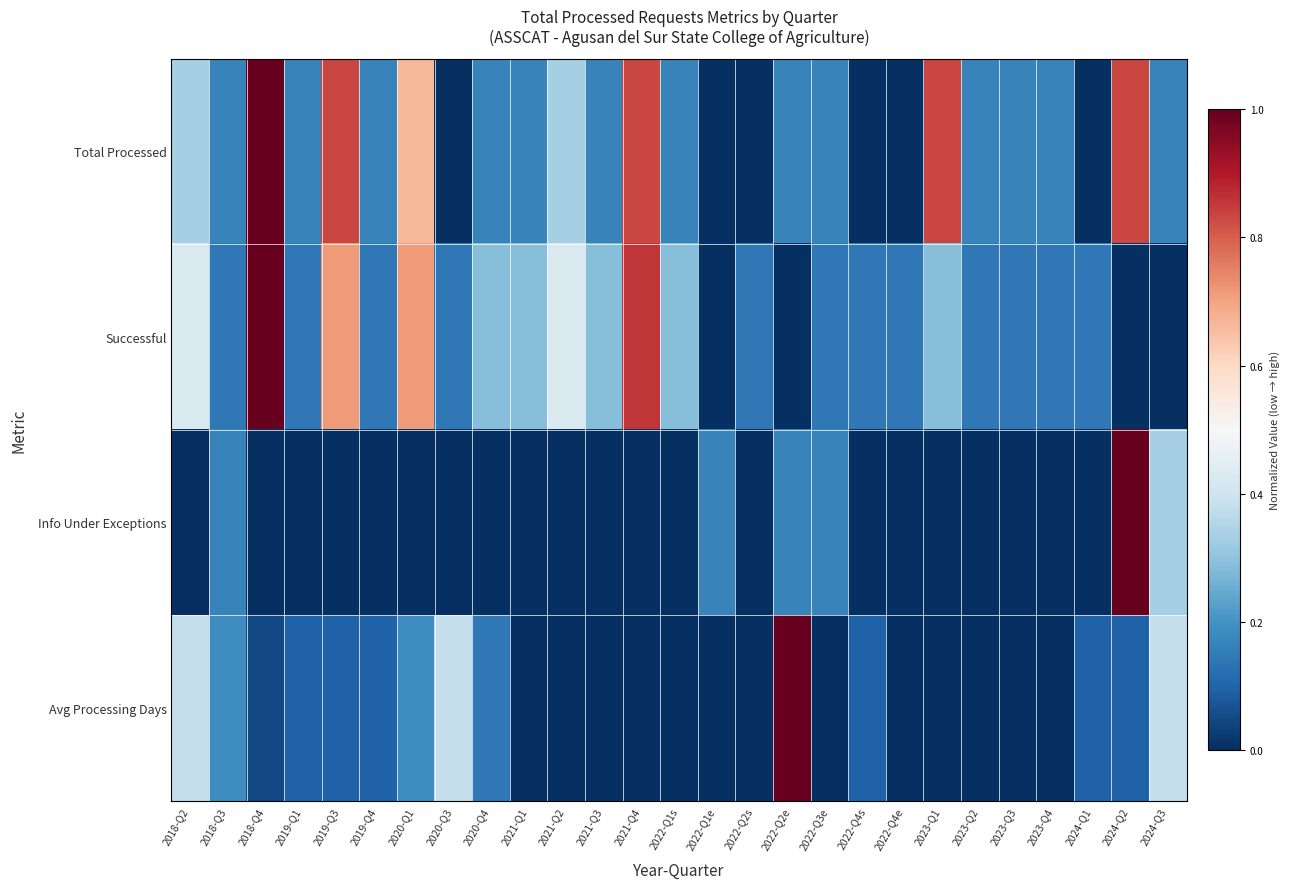

Between 2018-Q2 and 2022-Q4e, which series saw the biggest shift?

Avg Processing Days